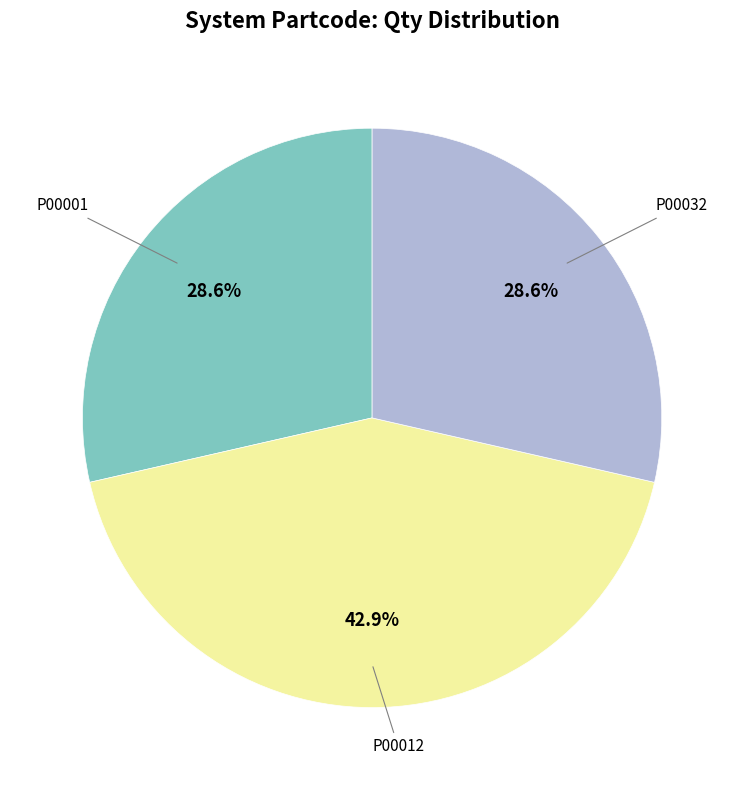

Is there a majority slice in this chart?

No